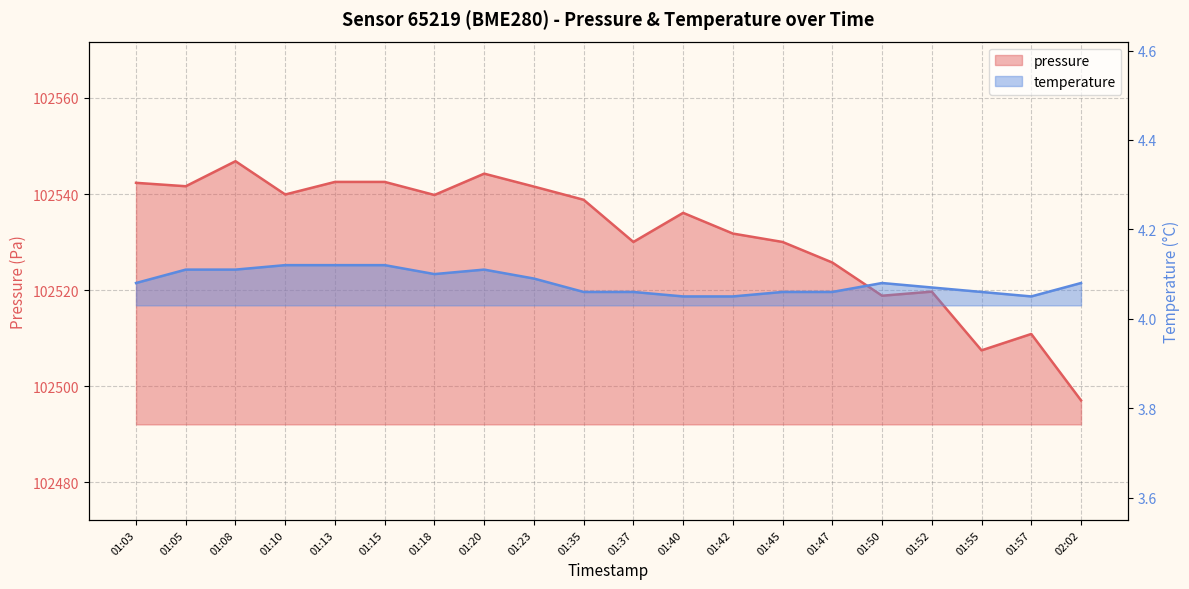

What is the value of the pressure point at the 9th from the left?

102541.6